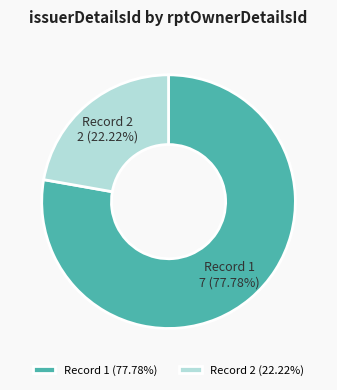

Do Record 1 and Record 2 together represent more than half of the pie?

Yes